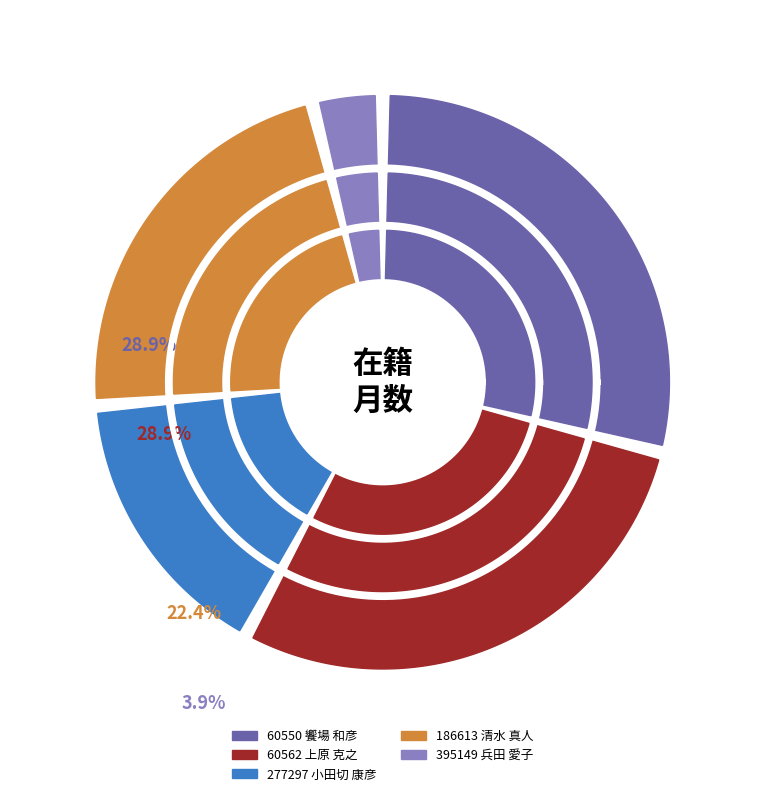

Is it true that 277297 小田切 康彦 is 16% of the pie?

True